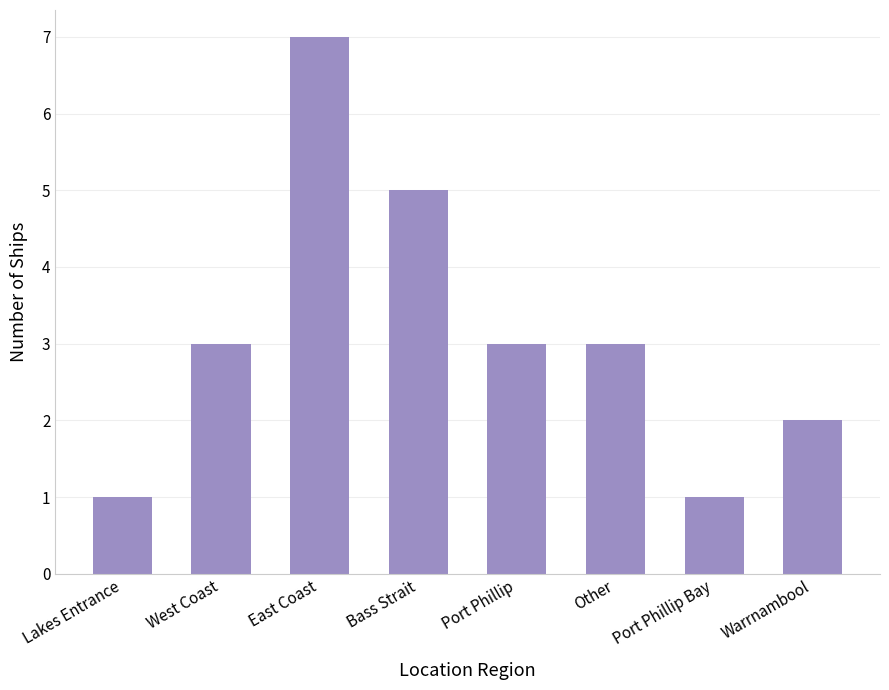

Which has a higher value, Port Phillip or Lakes Entrance?

Port Phillip